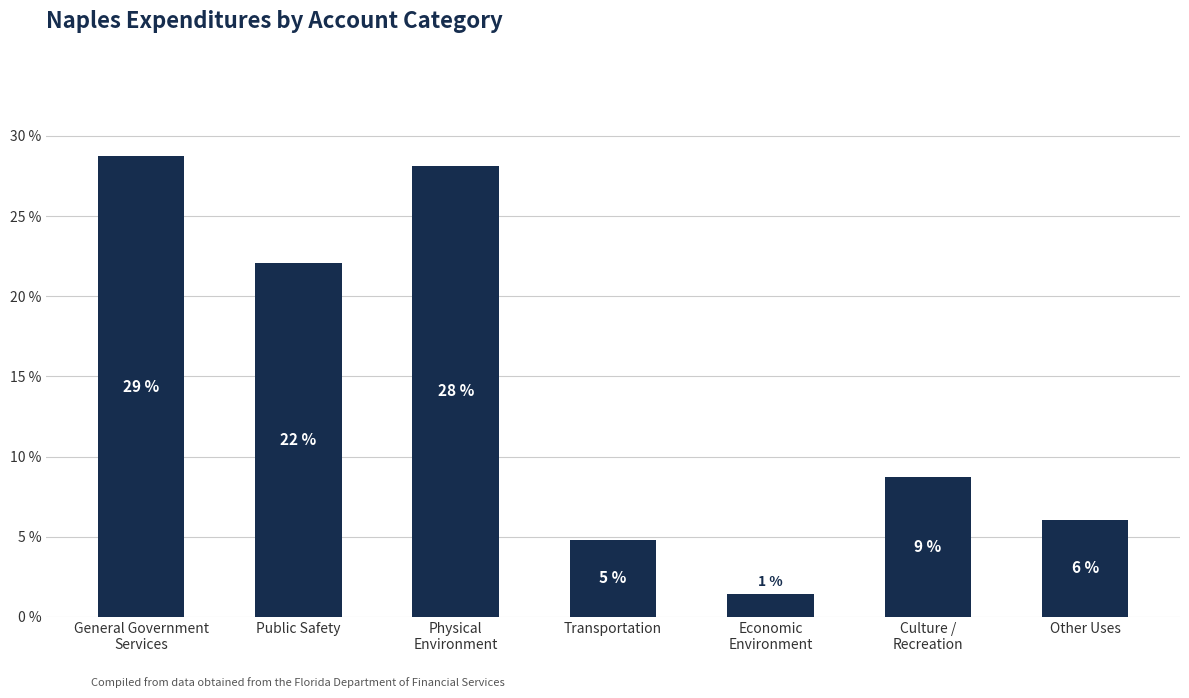

At which label does the data first exceed 8?

General Government
Services